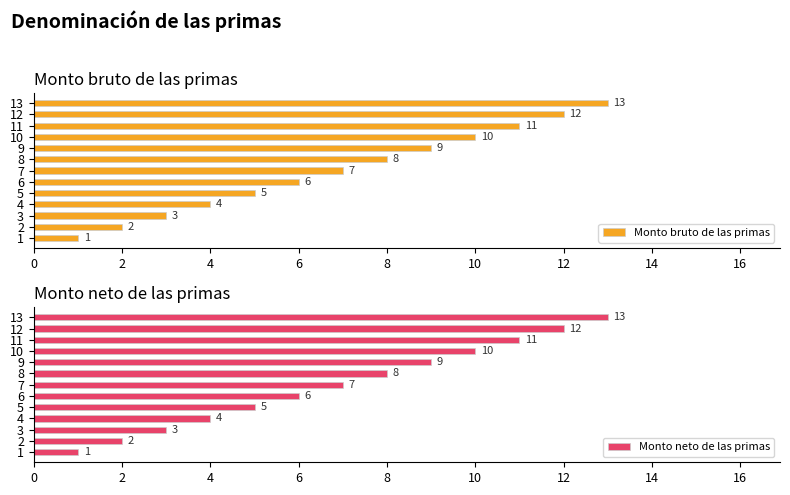

True or false: Monto bruto de las primas has a value of 8 at 12.

False